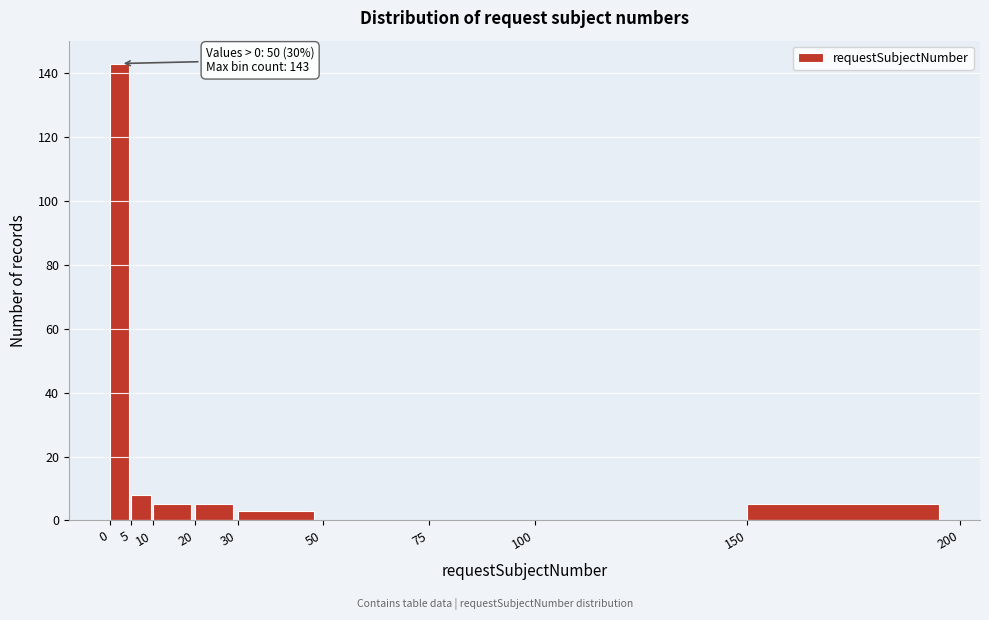

Which range on the x-axis has the tallest bar?

0 to 5